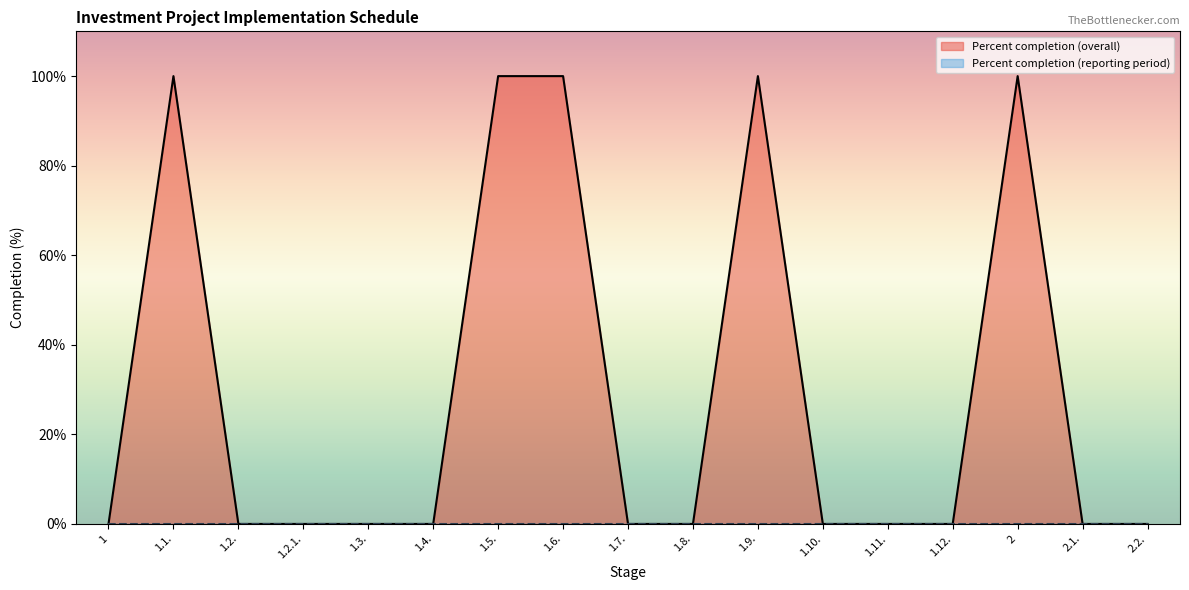

The value at 1.2.1. is 0. True or false?

True